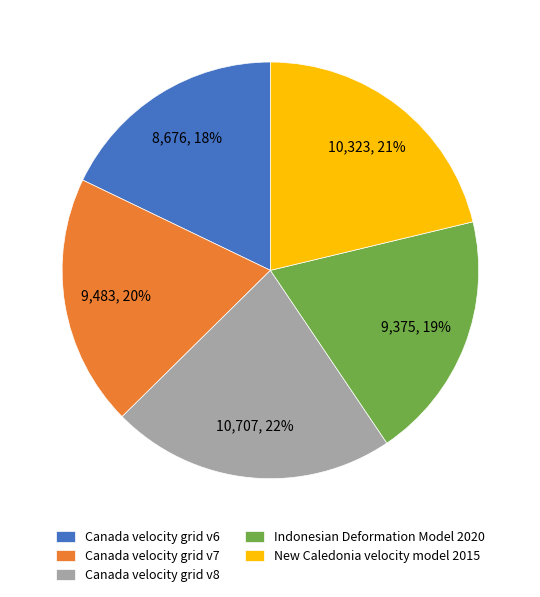

True or false: Canada velocity grid v8 accounts for 11% of the total.

False